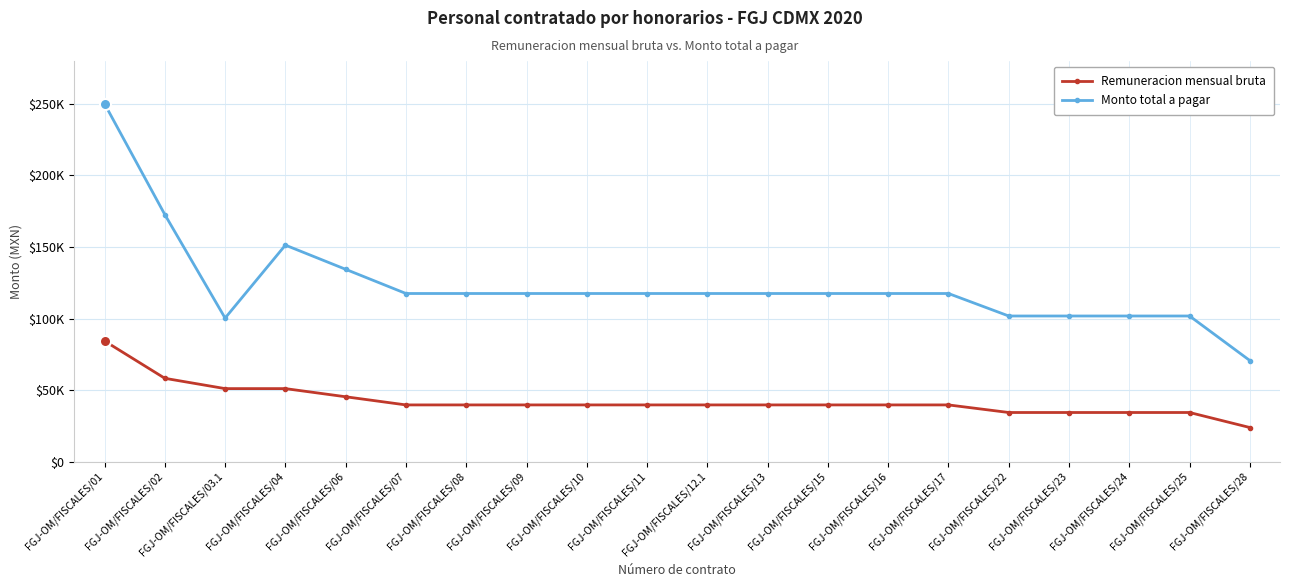

What is the total value across all series at FGJ-OM/FISCALES/01?

334390